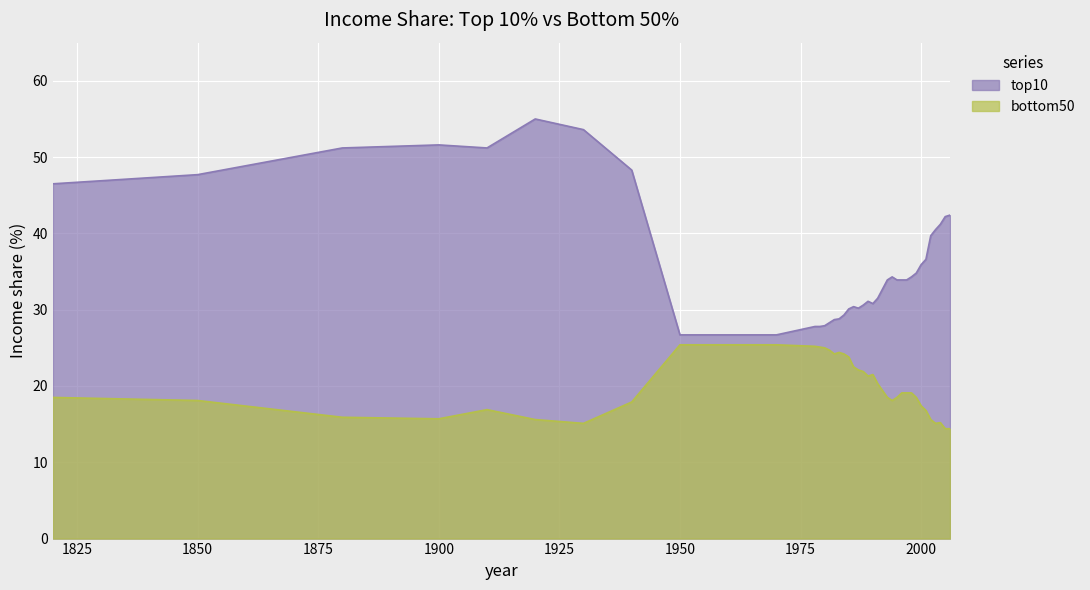

True or false: top10 has more than 0 interior local peaks.

True